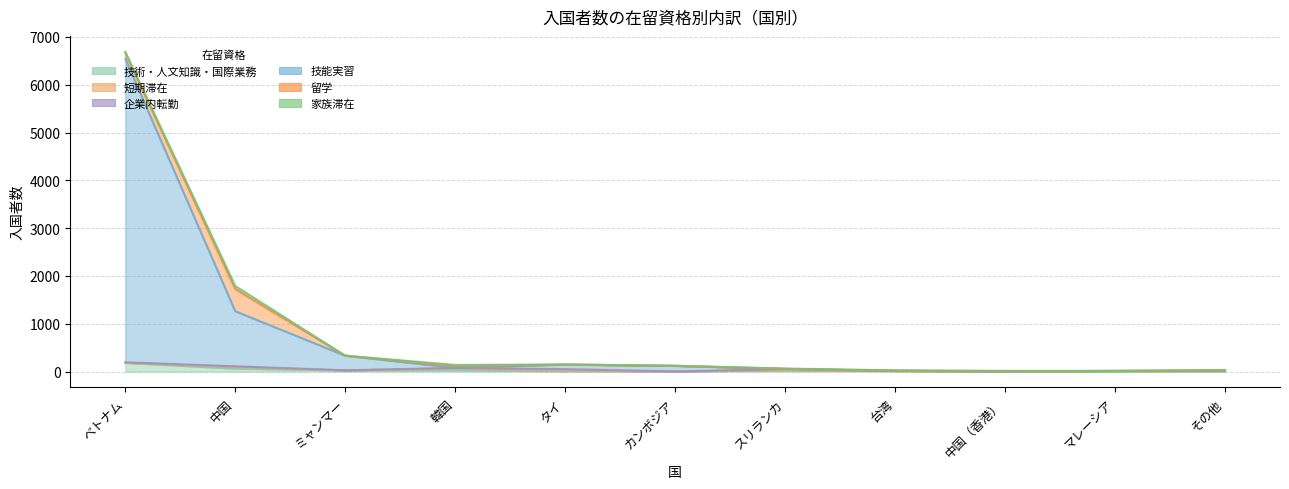

Reading left to right, extract all data points from this chart.

技術・人文知識・国際業務: ベトナム=181	中国=60	ミャンマー=25	韓国=30	タイ=3	カンボジア=1	スリランカ=30	台湾=9	中国（香港）=3	マレーシア=2	その他=5
短期滞在: ベトナム=3	中国=37	ミャンマー=0	韓国=39	タイ=20	カンボジア=0	スリランカ=0	台湾=5	中国（香港）=1	マレーシア=10	その他=7
企業内転勤: ベトナム=8	中国=12	ミャンマー=0	韓国=7	タイ=27	カンボジア=0	スリランカ=20	台湾=0	中国（香港）=1	マレーシア=0	その他=2
技能実習: ベトナム=6352	中国=1152	ミャンマー=306	韓国=0	タイ=95	カンボジア=118	スリランカ=4	台湾=0	中国（香港）=0	マレーシア=0	その他=1
留学: ベトナム=120	中国=463	ミャンマー=0	韓国=39	タイ=1	カンボジア=0	スリランカ=2	台湾=1	中国（香港）=4	マレーシア=0	その他=8
家族滞在: ベトナム=23	中国=65	ミャンマー=1	韓国=23	タイ=2	カンボジア=1	スリランカ=6	台湾=10	中国（香港）=5	マレーシア=0	その他=10